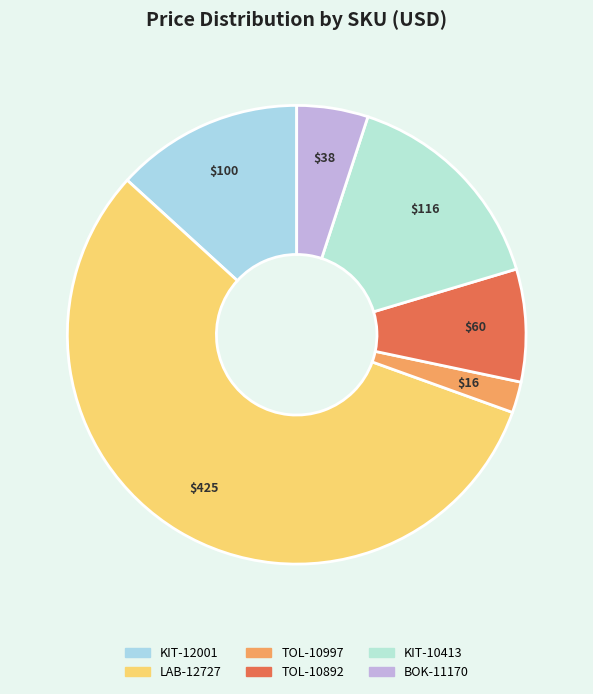

To the nearest percent, what percentage of the pie is TOL-10997?

2%